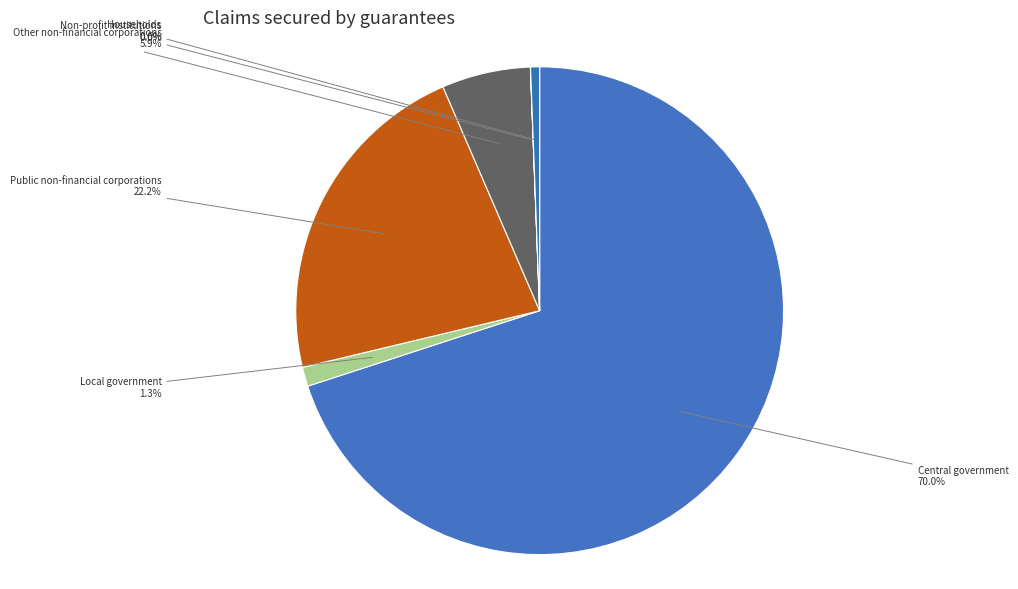

What is the largest slice in the pie chart?

Central government